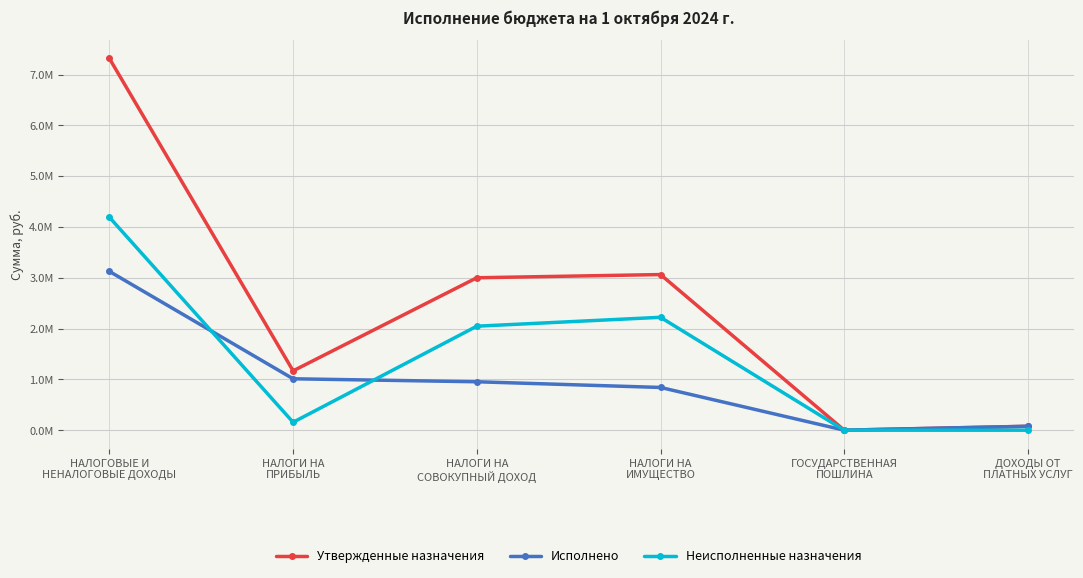

What is the difference between the Утвержденные назначения values at НАЛОГИ НА
ПРИБЫЛЬ and НАЛОГИ НА
СОВОКУПНЫЙ ДОХОД?

1832000.0